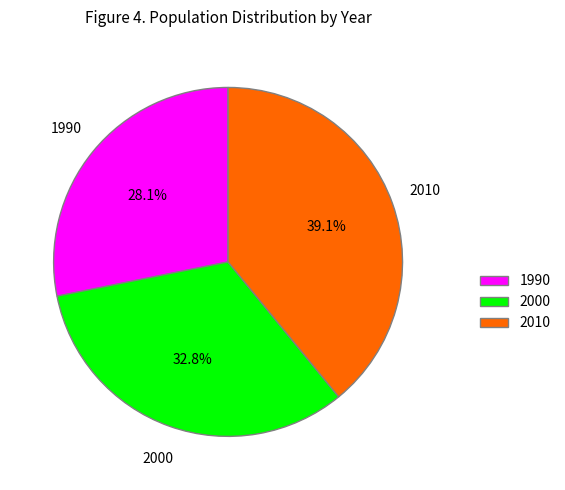

The 2000 slice represents 28% of the pie. True or false?

False